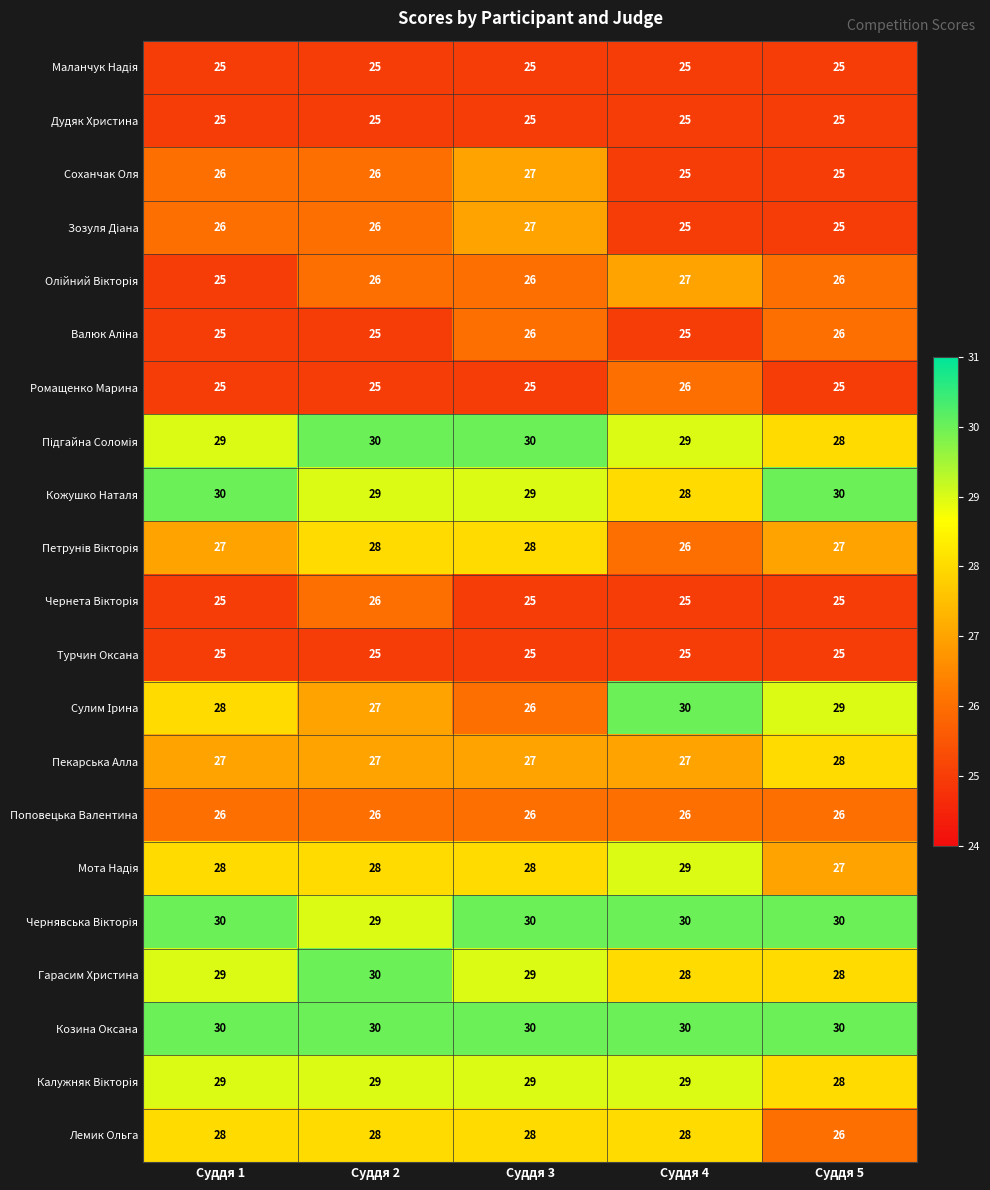

The Лемик Ольга series shows 40 at Суддя 1. True or false?

False